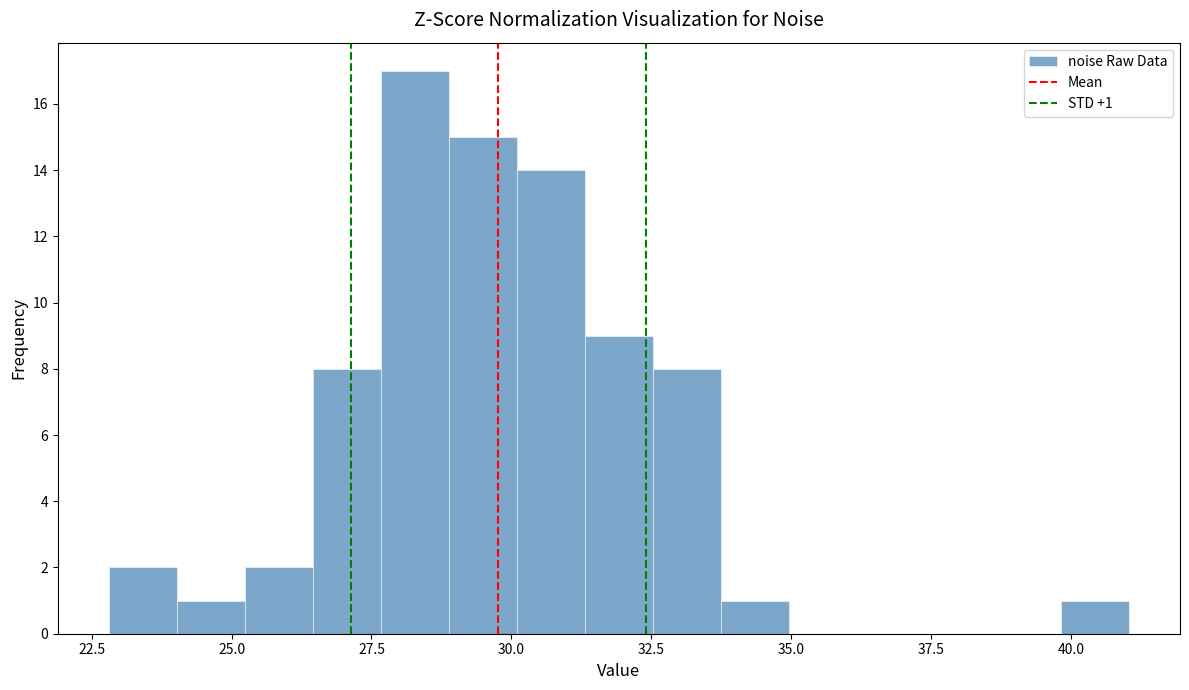

Around what value on the x-axis is the tallest bar? Give the approximate position of its centre, as read against the axis.

28.5